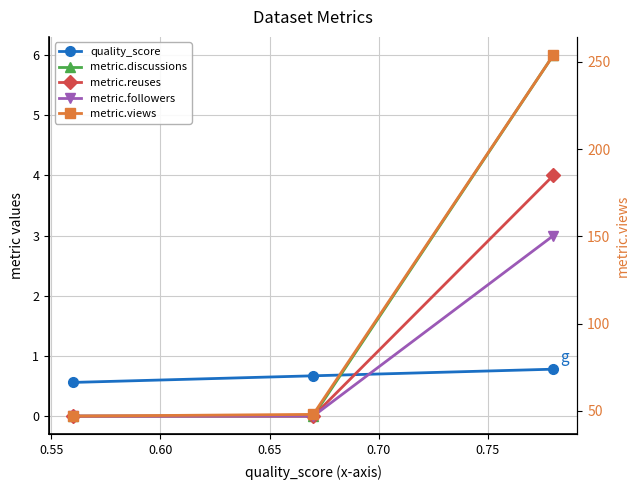

How many metric.discussions values are between 0 and 6?

3